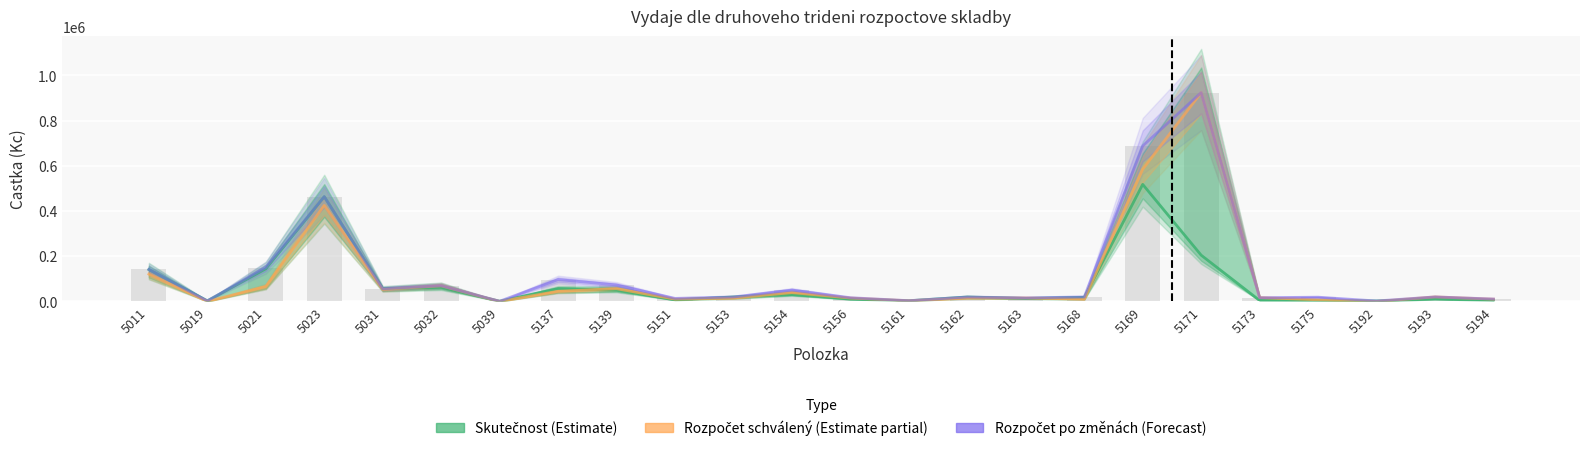

List the series in order of their overall mean, highest first.

Rozpočet po změnách (Forecast), Rozpočet schválený (Estimate partial), Skutečnost (Estimate)